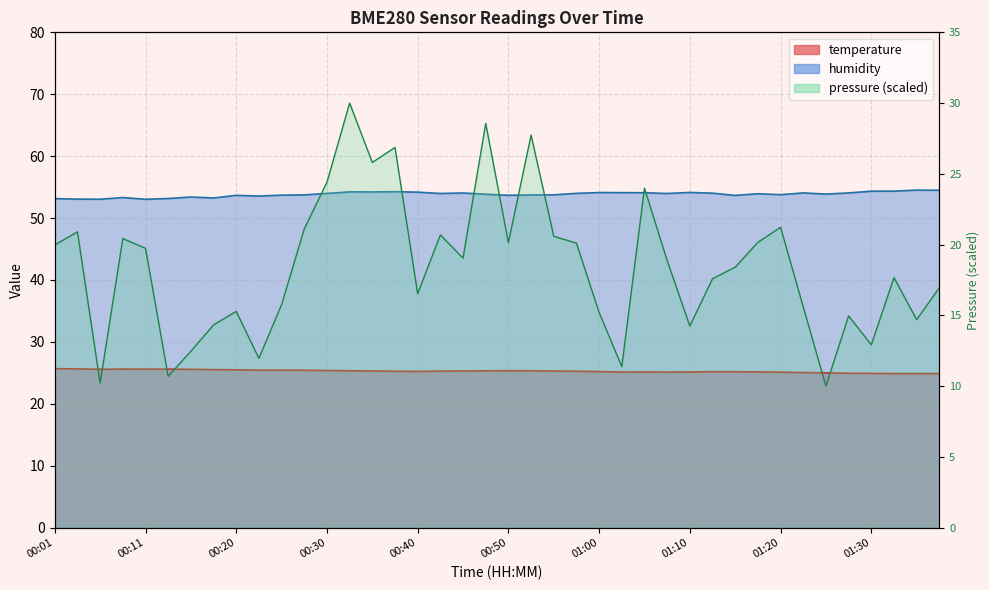

True or false: humidity and temperature cross at least once.

False